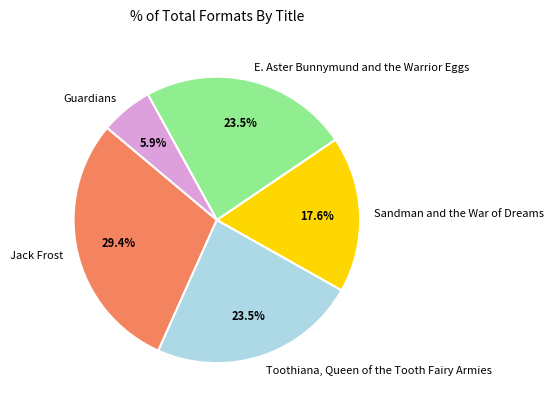

Count the number of slices in the pie.

5